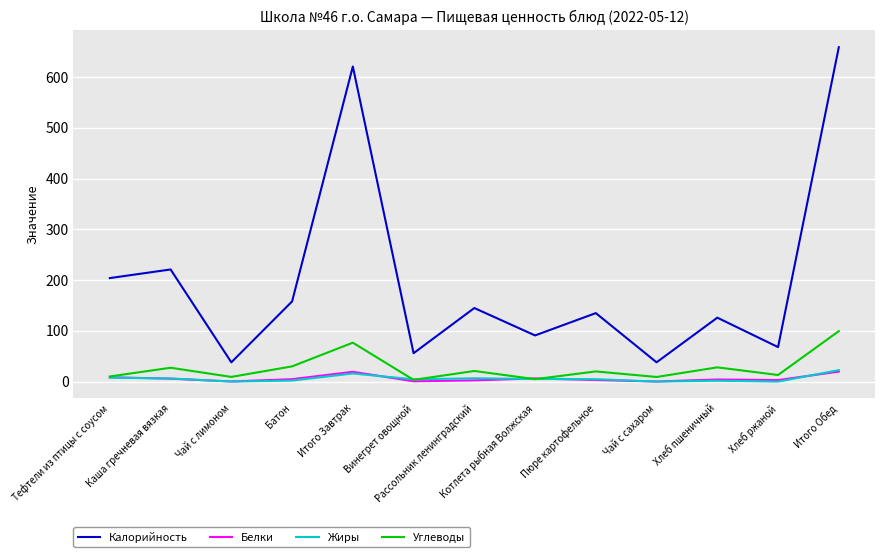

True or false: Калорийность and Углеводы cross at least once.

False